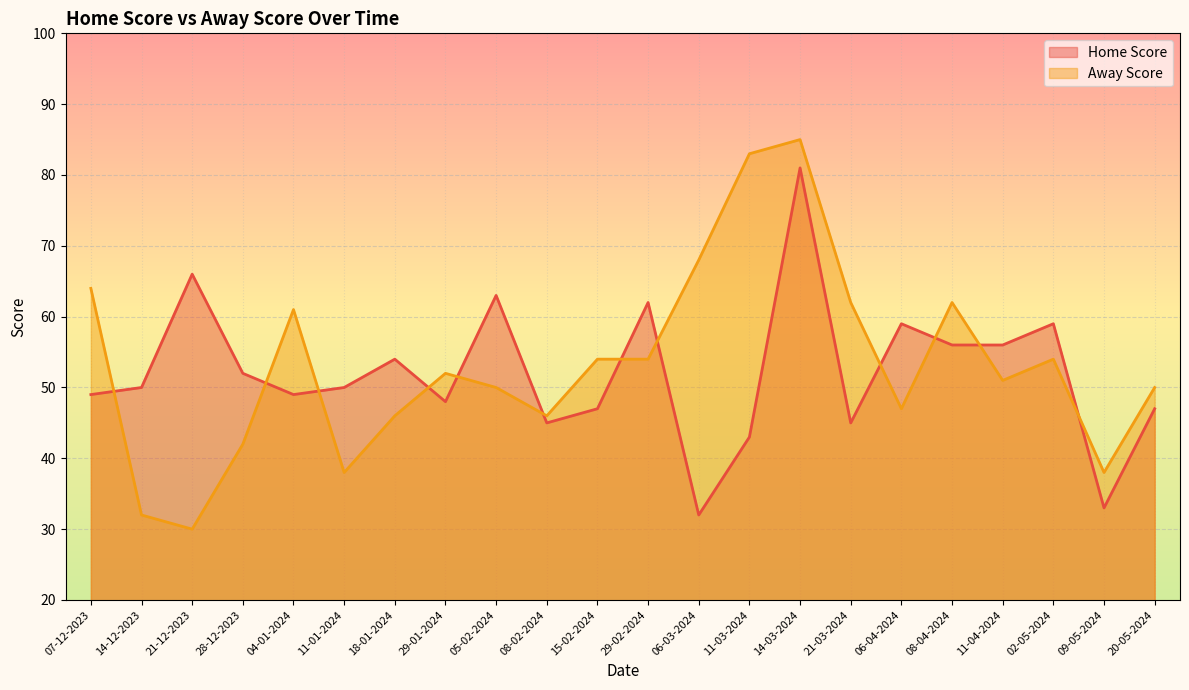

What is the sum of all Away Score values?

1169